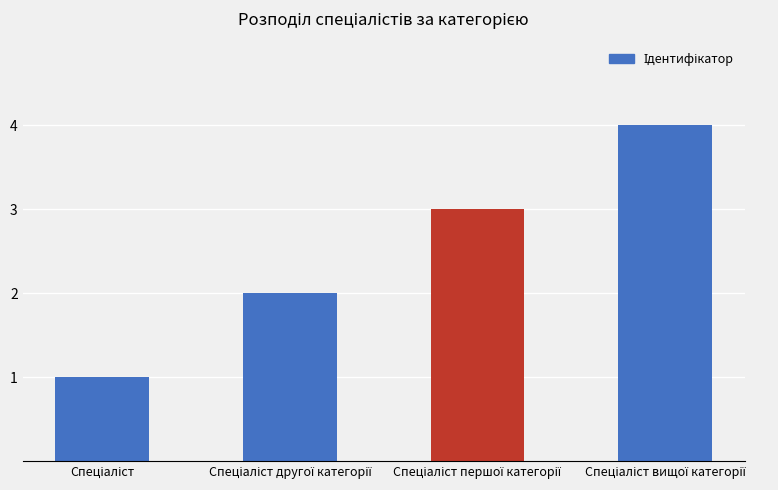

What is the greatest value displayed?

4